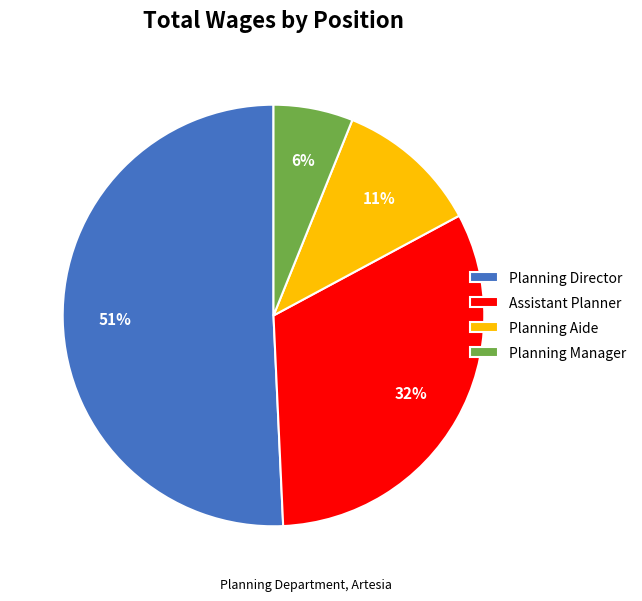

To the nearest percent, what percentage of the pie is Planning Manager?

6%